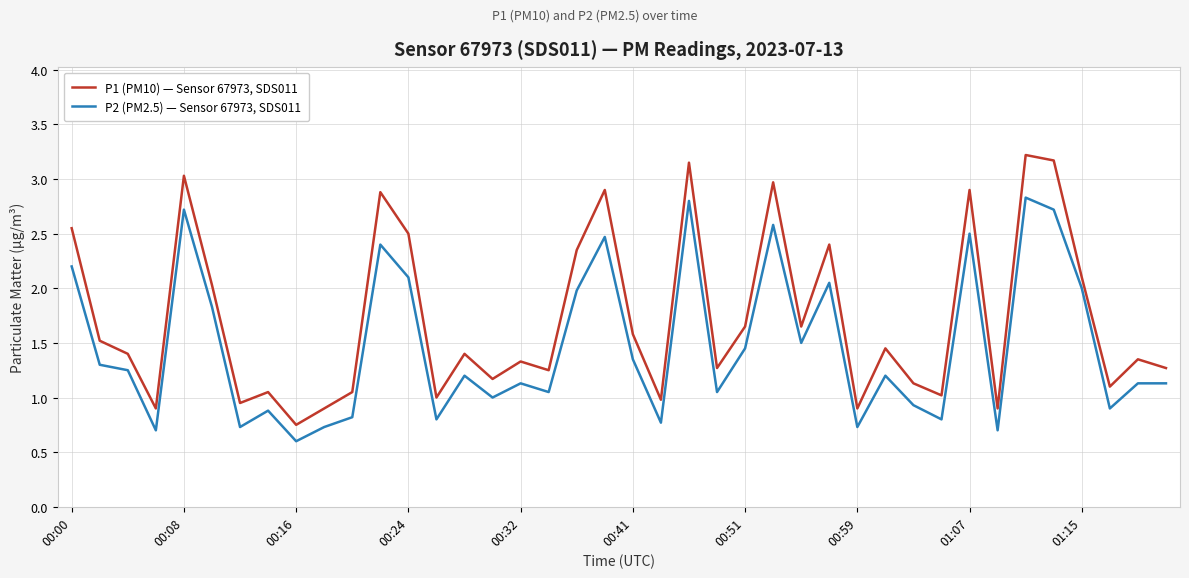

List the series in order of their peak value, lowest first.

P2 (PM2.5) — Sensor 67973, SDS011, P1 (PM10) — Sensor 67973, SDS011